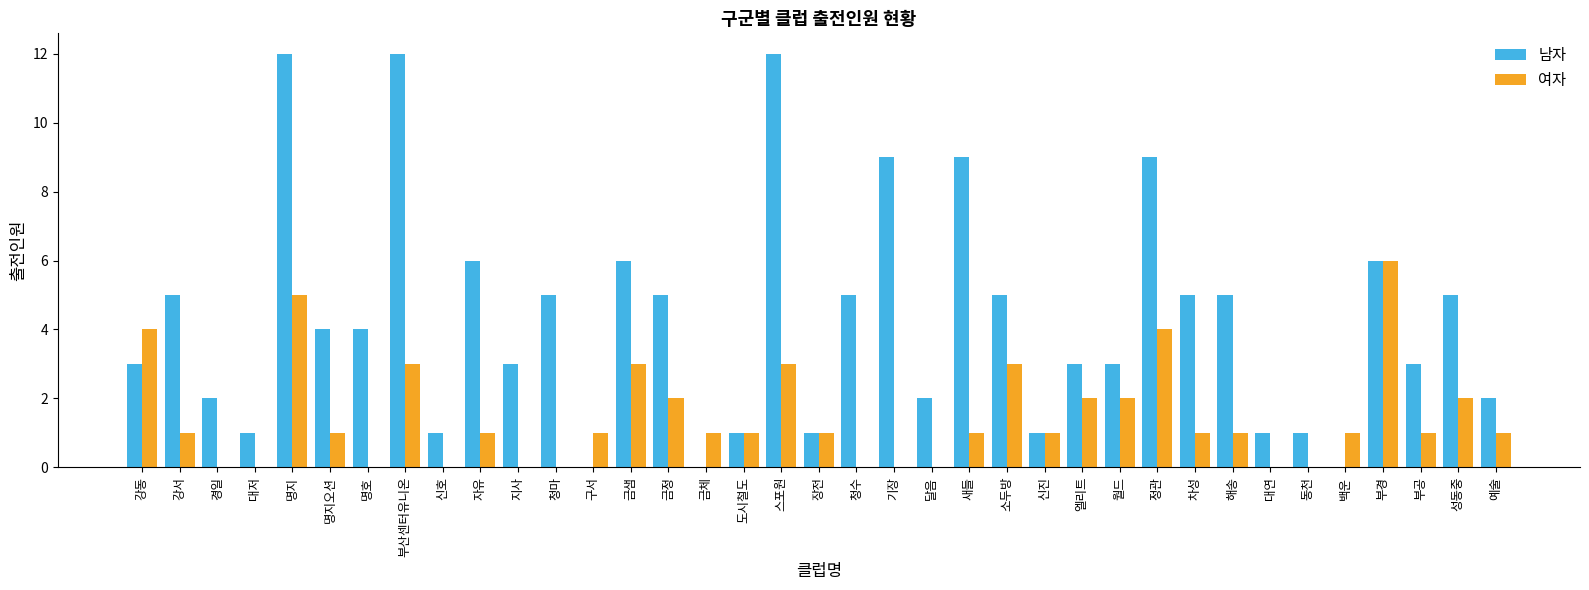

How many groups of bars are there?

37